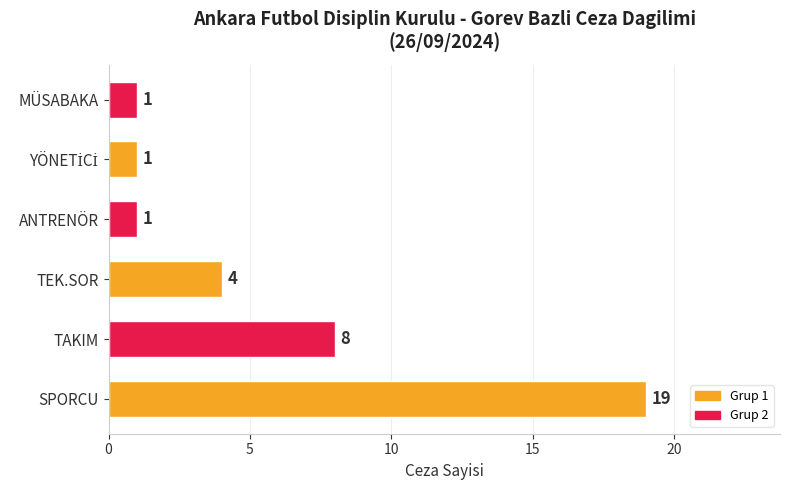

What is the change in value from SPORCU to TEK.SOR?

-15